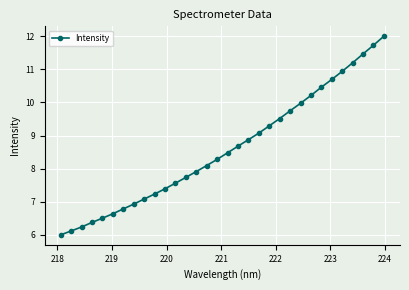

What is the value of the 28th point from the left?

10.9